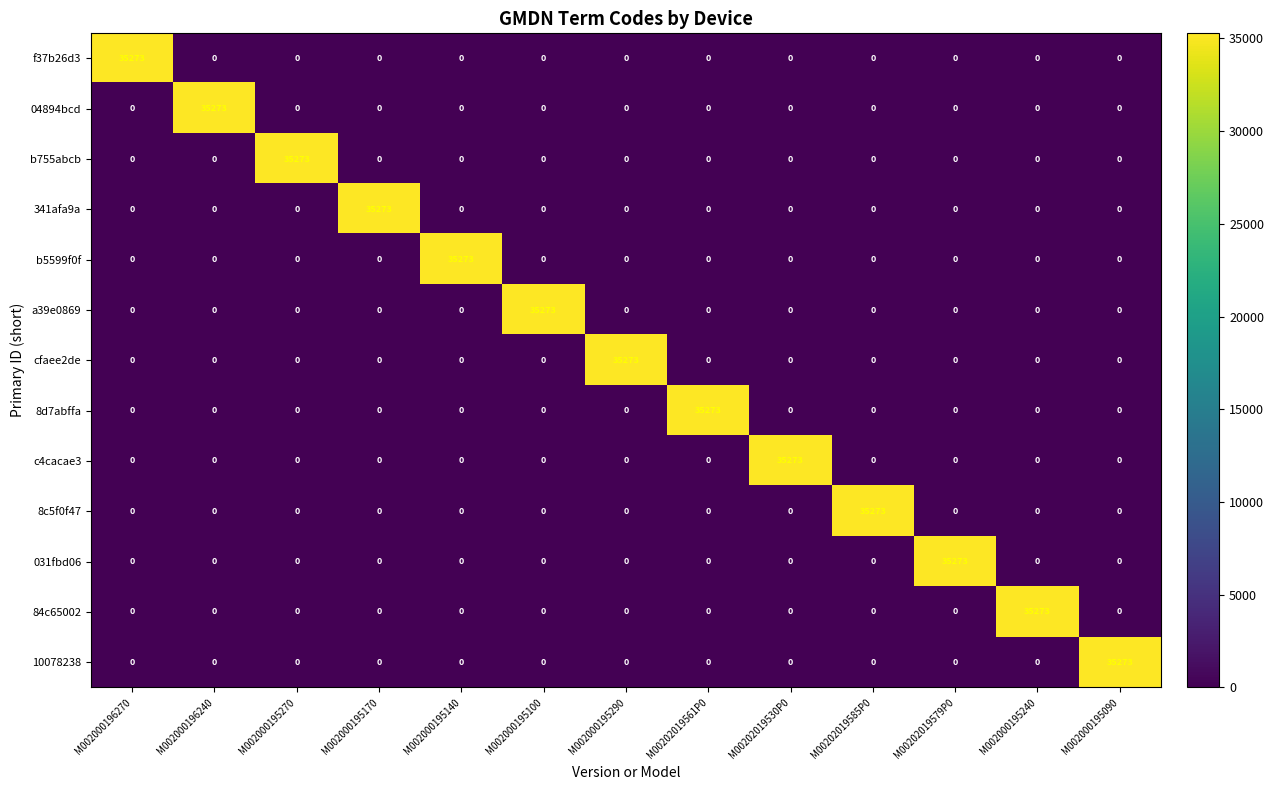

True or false: a39e0869 has a value of 0 at M002000196240.

True